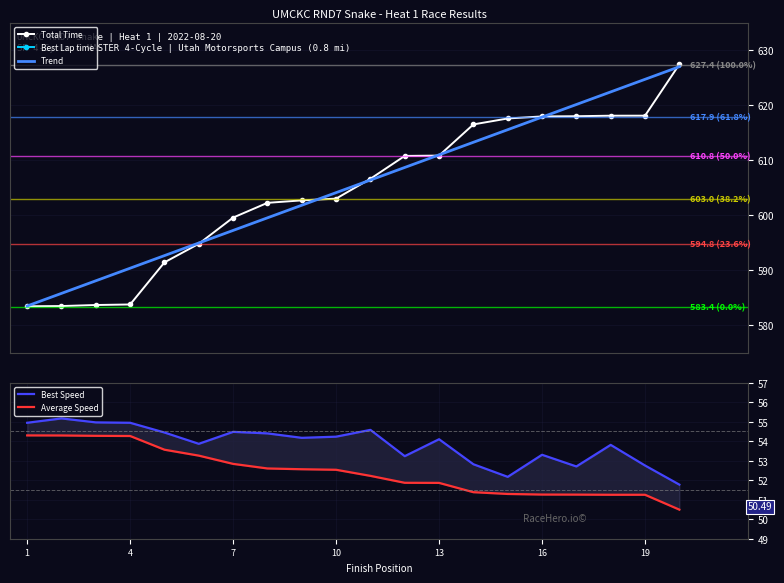

What is the value of the Total Time point at the 17th from the left?

618.0